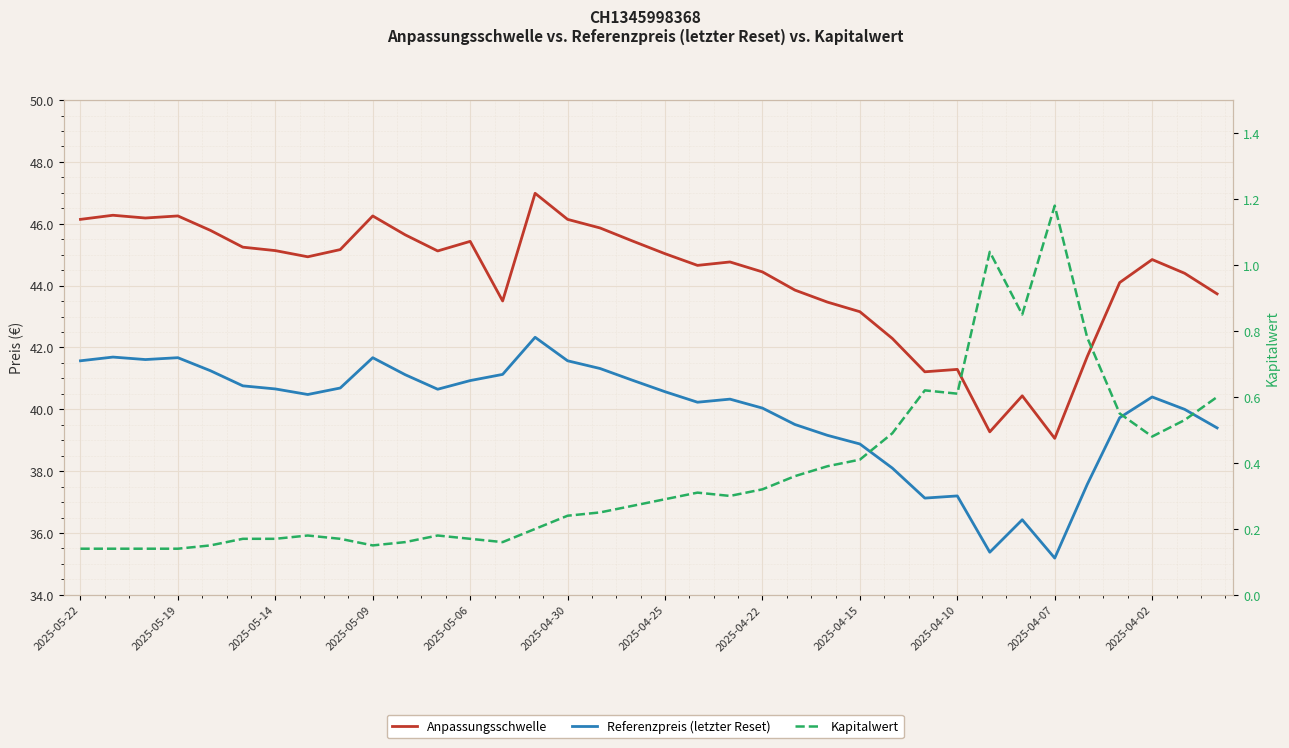

What is the minimum value for Kapitalwert?

0.1